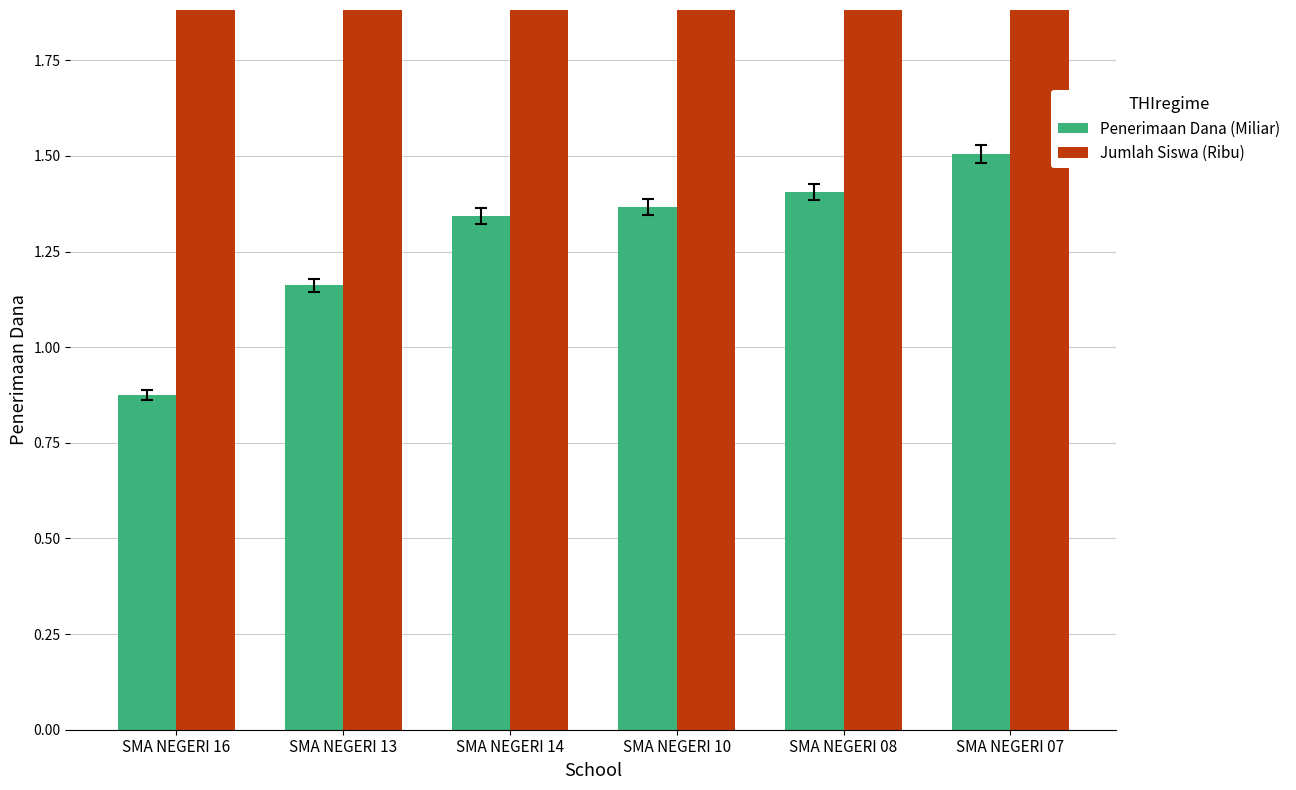

Reading left to right, extract all data points from this chart.

Penerimaan Dana (Miliar): SMA NEGERI 16=0.9	SMA NEGERI 13=1.2	SMA NEGERI 14=1.3	SMA NEGERI 10=1.4	SMA NEGERI 08=1.4	SMA NEGERI 07=1.5
Jumlah Siswa (Ribu): SMA NEGERI 16=2.5	SMA NEGERI 13=3.3	SMA NEGERI 14=3.8	SMA NEGERI 10=3.9	SMA NEGERI 08=4.0	SMA NEGERI 07=4.3